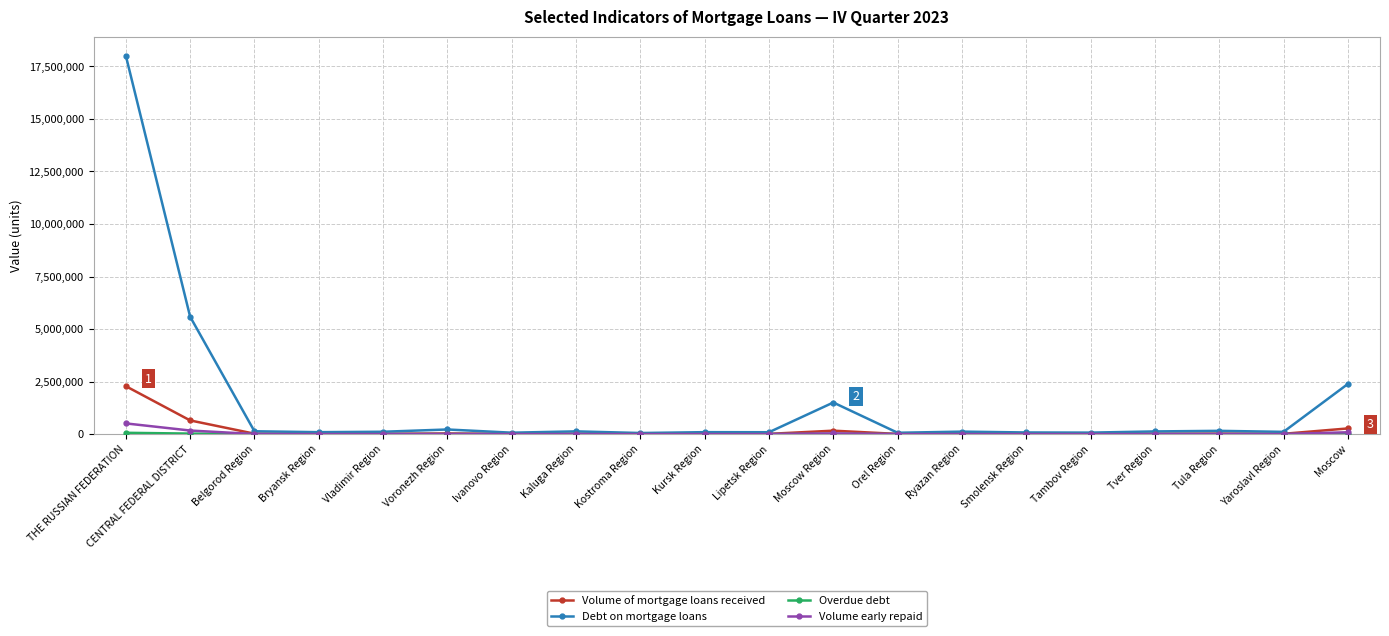

How many distinct data groups are displayed?

4